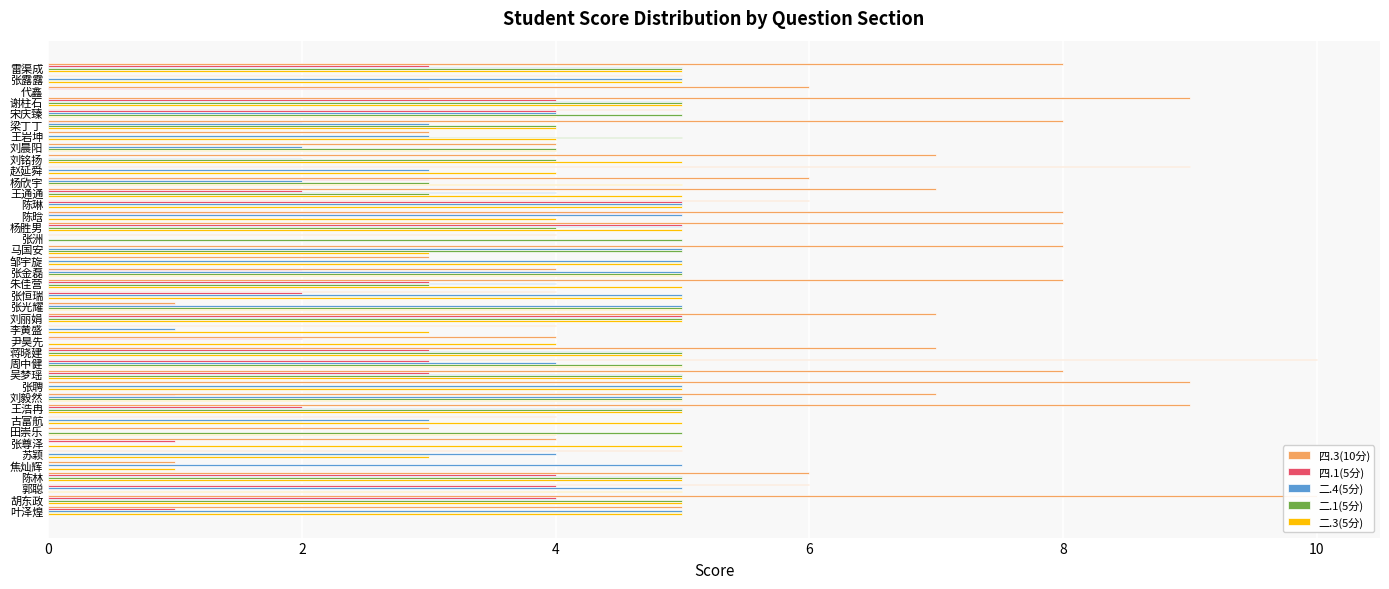

The 二.3(5分) series shows 5 at 张聘. True or false?

True